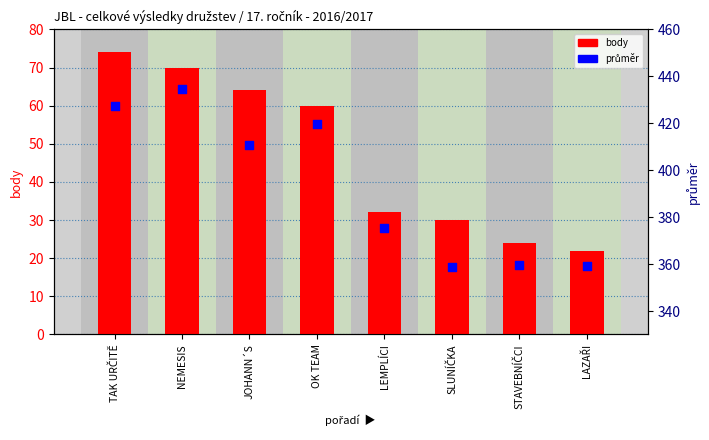

Is the value of body at OK TEAM greater than the value of průměr at NEMESIS?

No